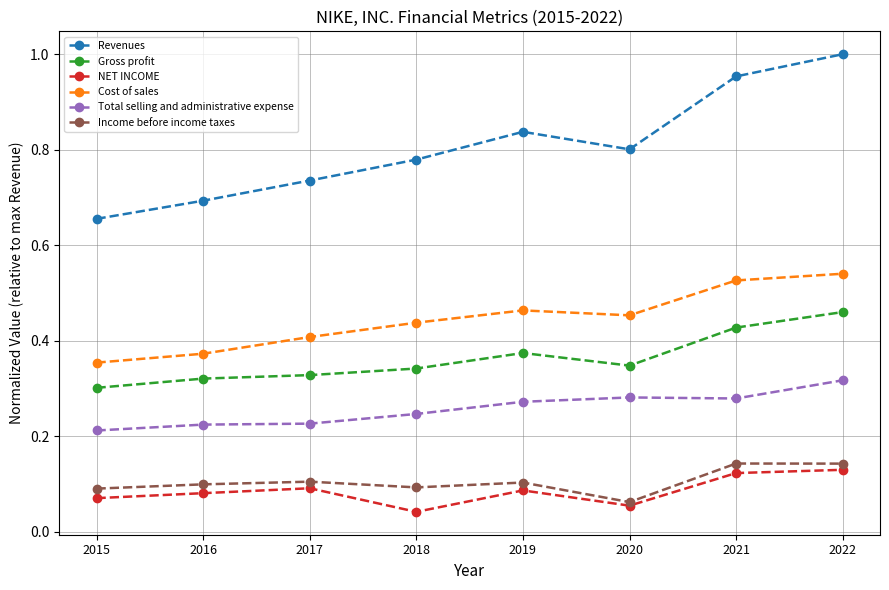

What is the sum of the Total selling and administrative expense values at 2020 and 2021?

0.6